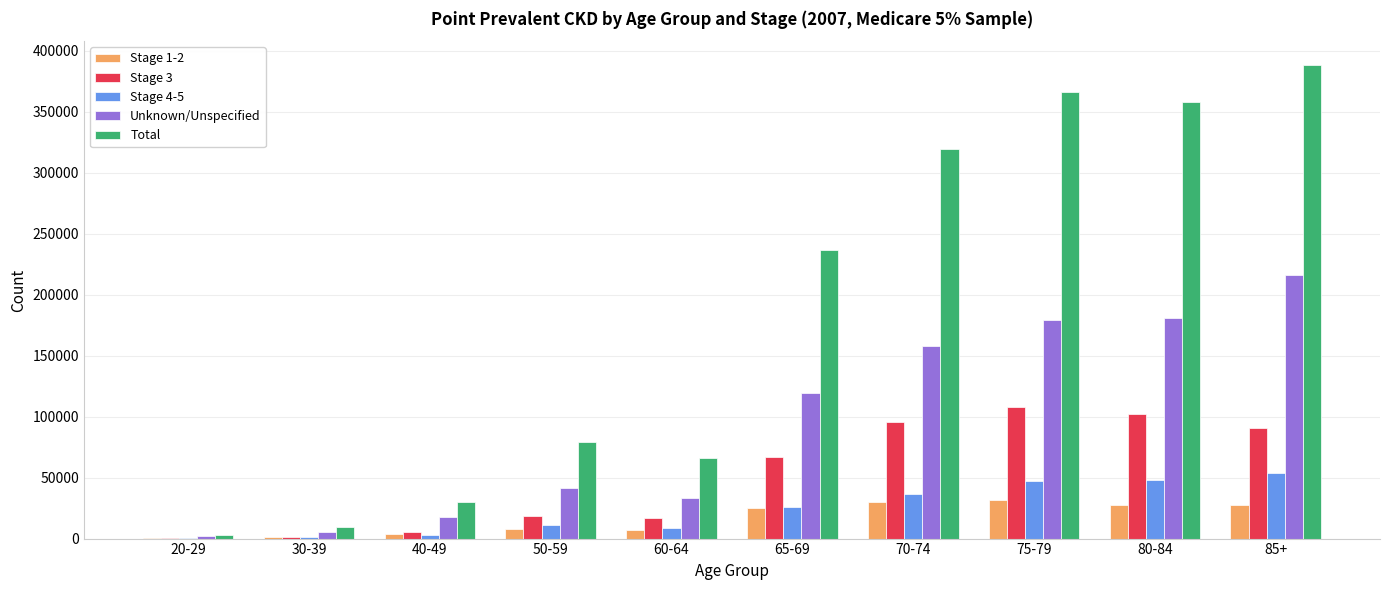

At which category is the sum across all series the highest?

85+